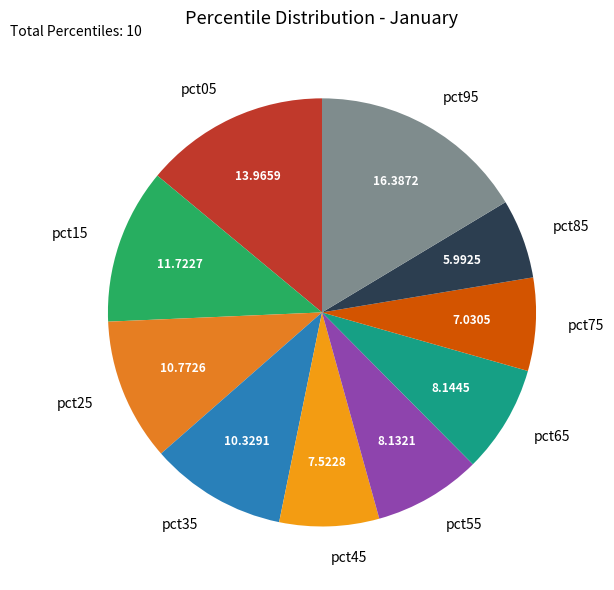

Is the sum of pct95 and pct85 greater than half?

No